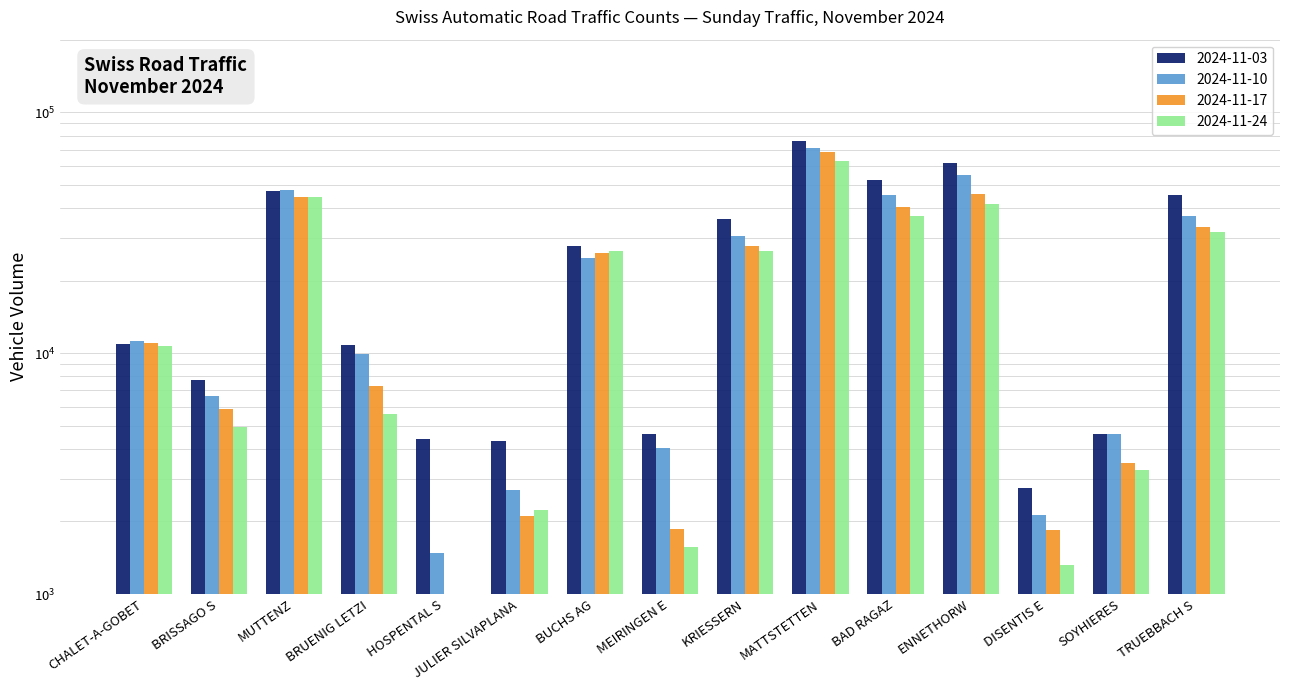

Which category has the highest value in the 2024-11-03 series?

MATTSTETTEN